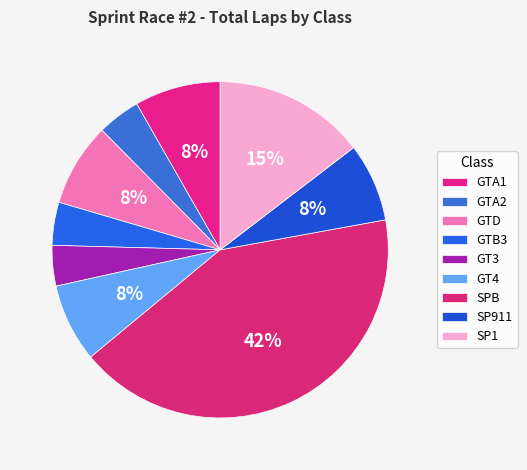

Does SP1 represent more than half of the total?

No